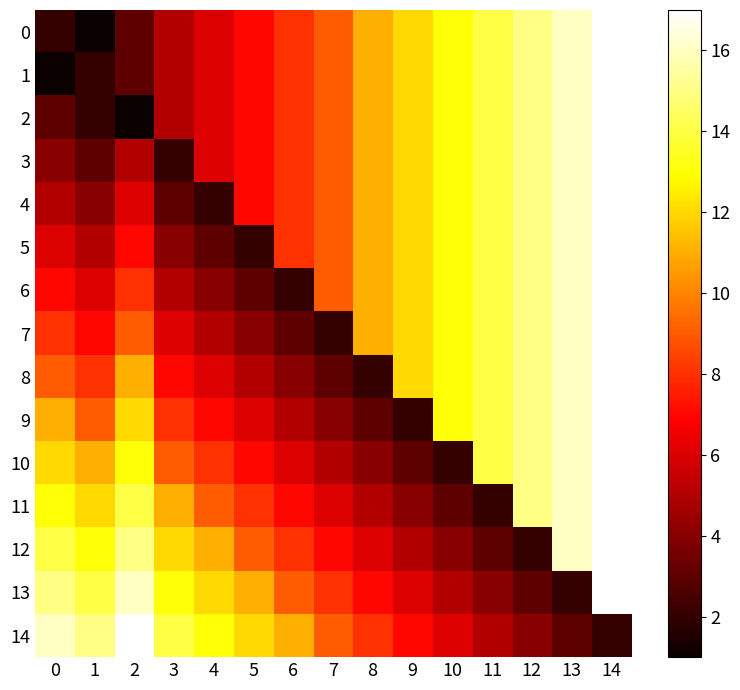

What is the spread (max minus min) of values at 2?

16